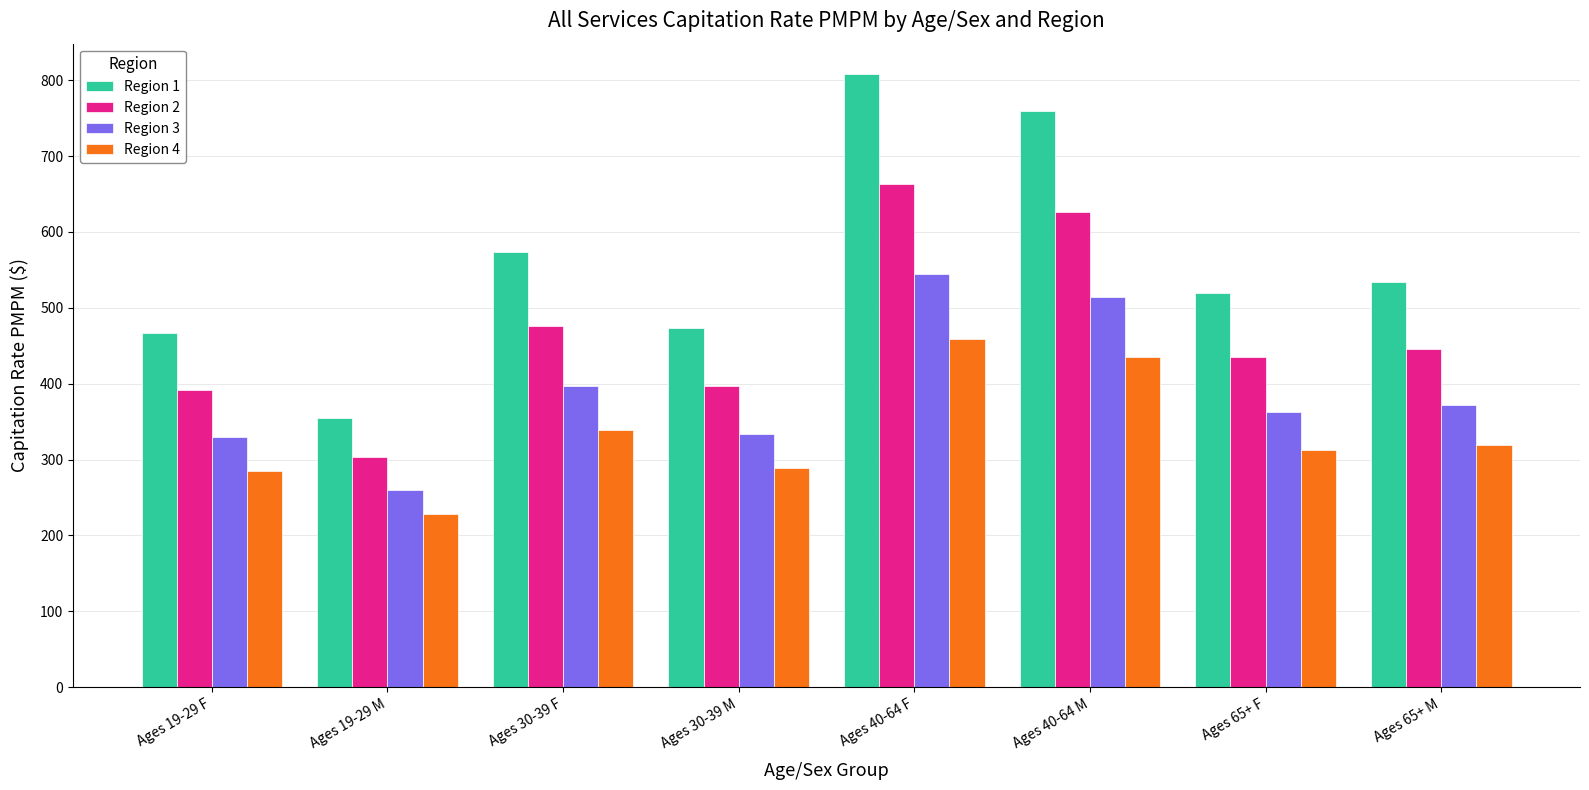

Read the Region 1 value at Ages 40-64 F.

807.8